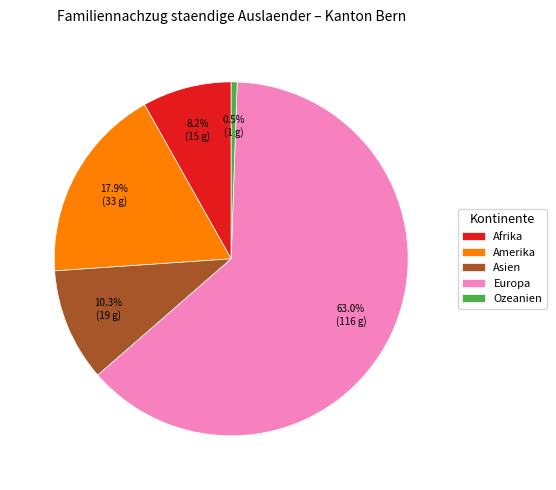

Is there any slice that represents more than half of the pie?

Yes